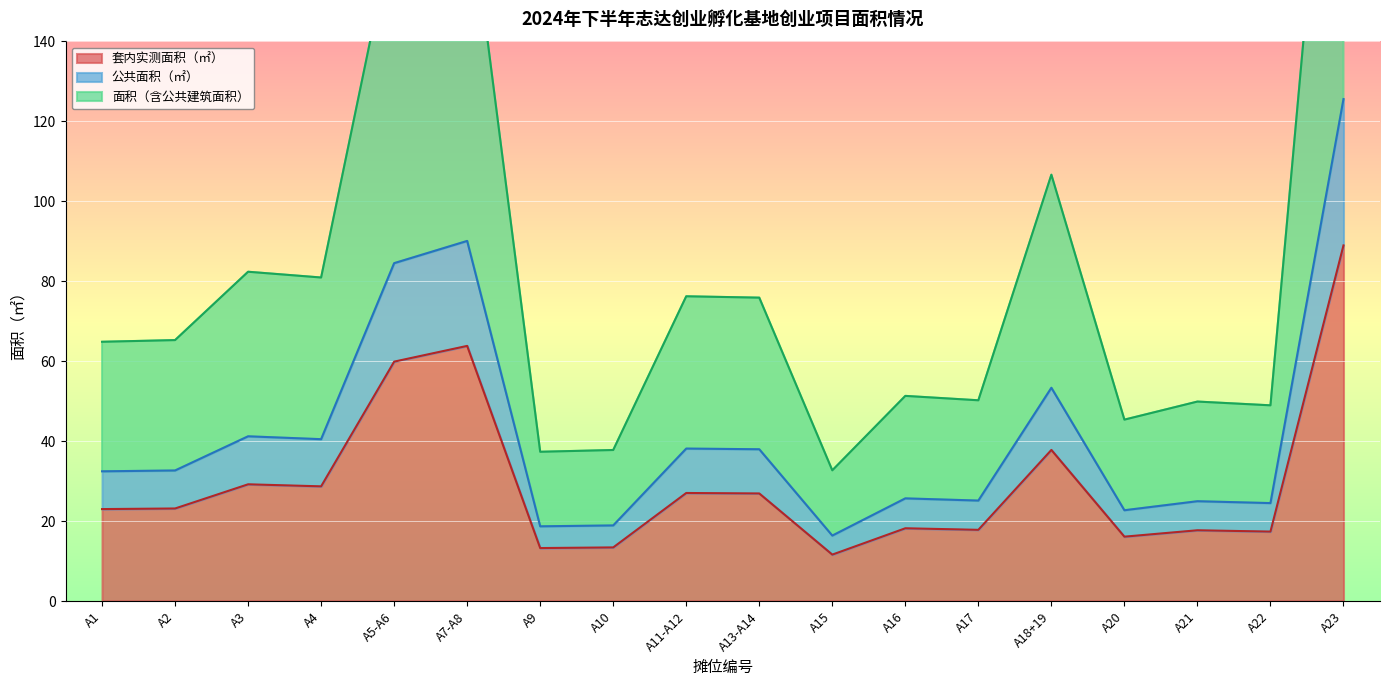

True or false: 套内实测面积（㎡） and 公共面积（㎡） cross at least once.

False